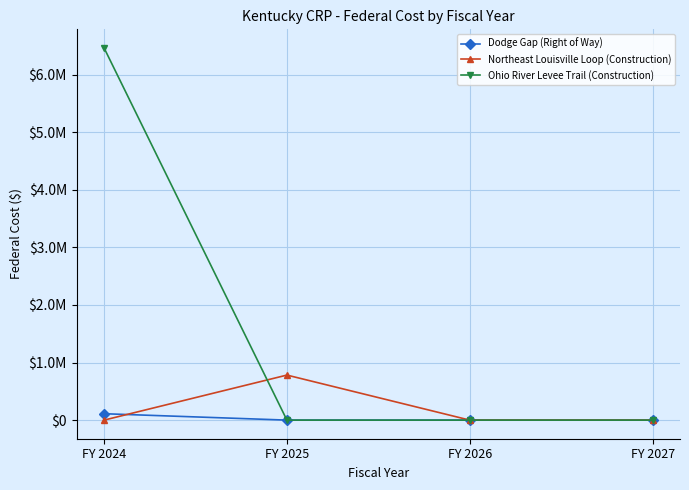

Is the value of Ohio River Levee Trail (Construction) at FY 2024 greater than the value of Northeast Louisville Loop (Construction) at FY 2025?

Yes